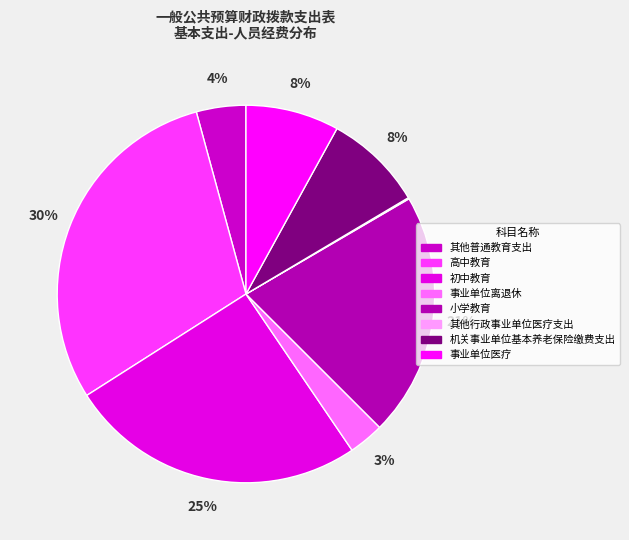

Combined, what portion of the pie is 高中教育 and 机关事业单位基本养老保险缴费支出?

38.3%